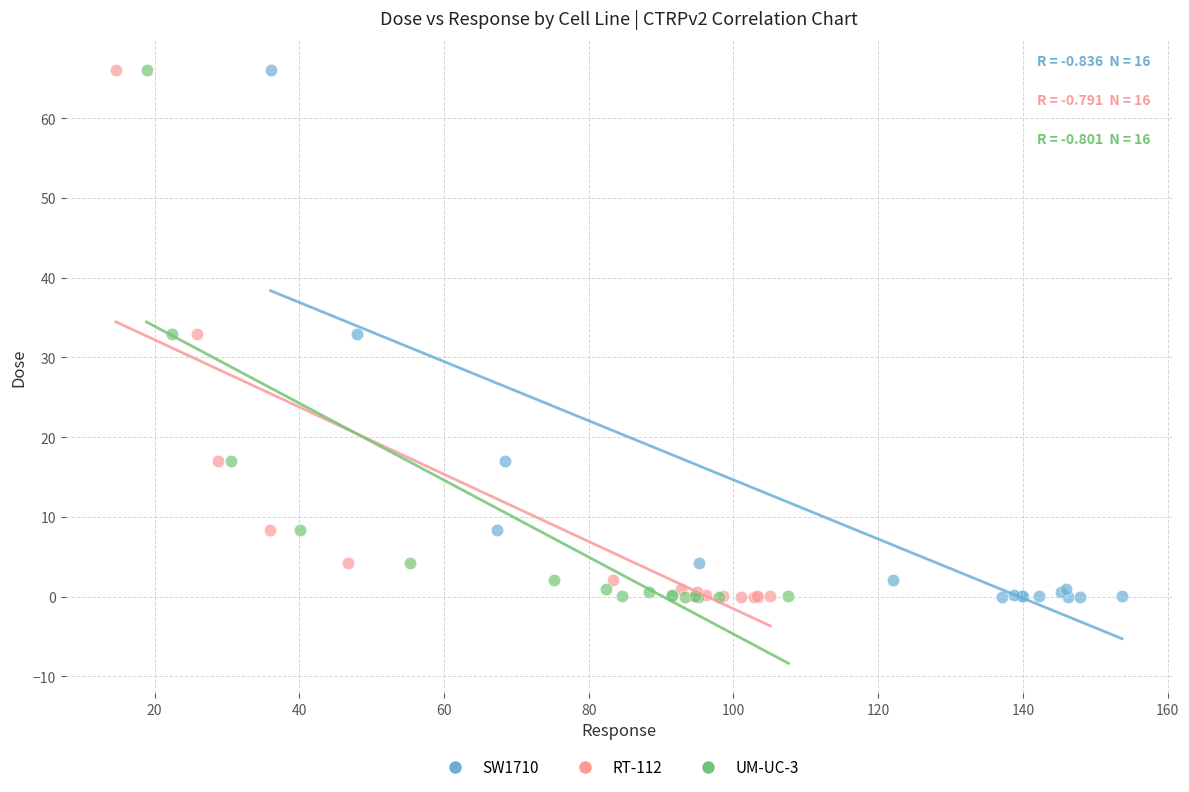

What are all the series names shown in the legend?

SW1710, RT-112, UM-UC-3